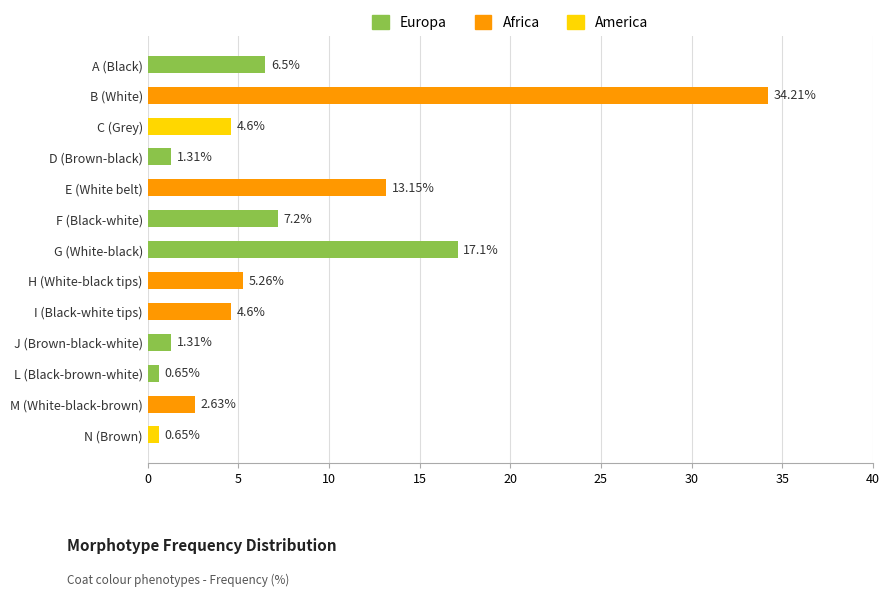

What is the difference between the maximum and minimum values?

33.6